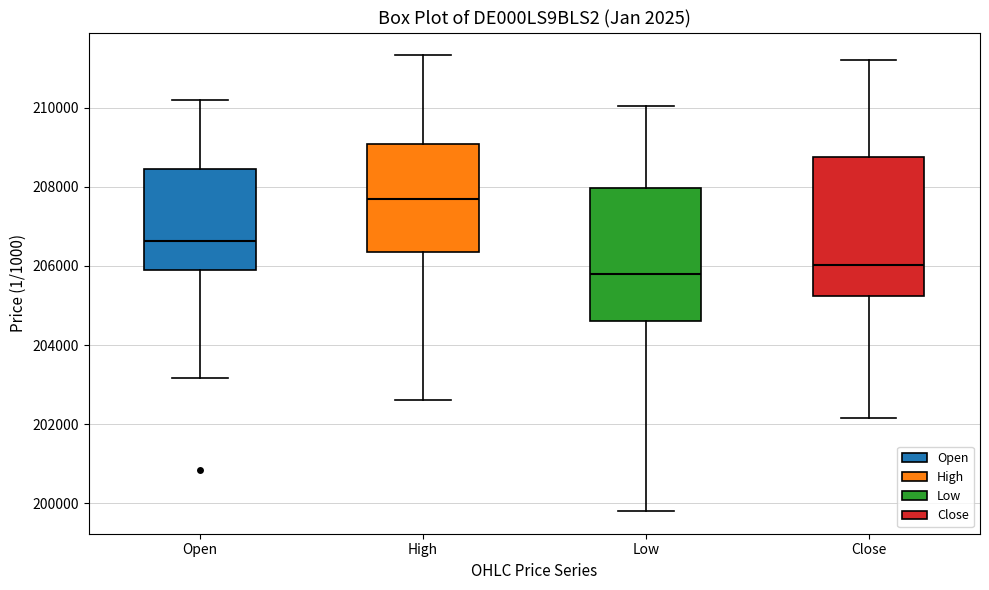

Which box has the highest median line?

High